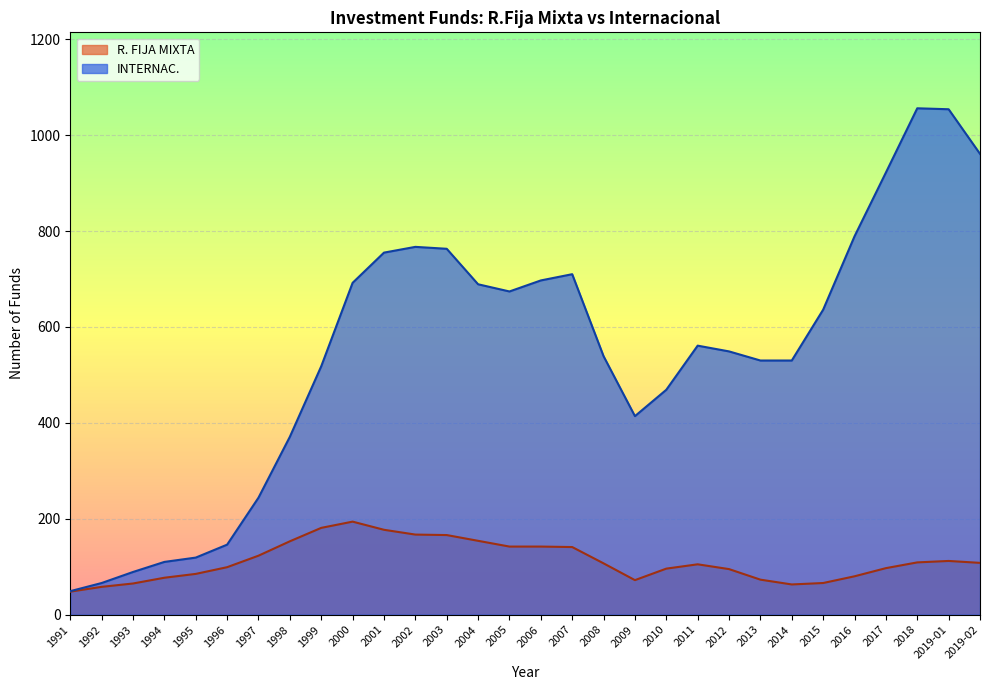

How many categories are shown in the chart?

30